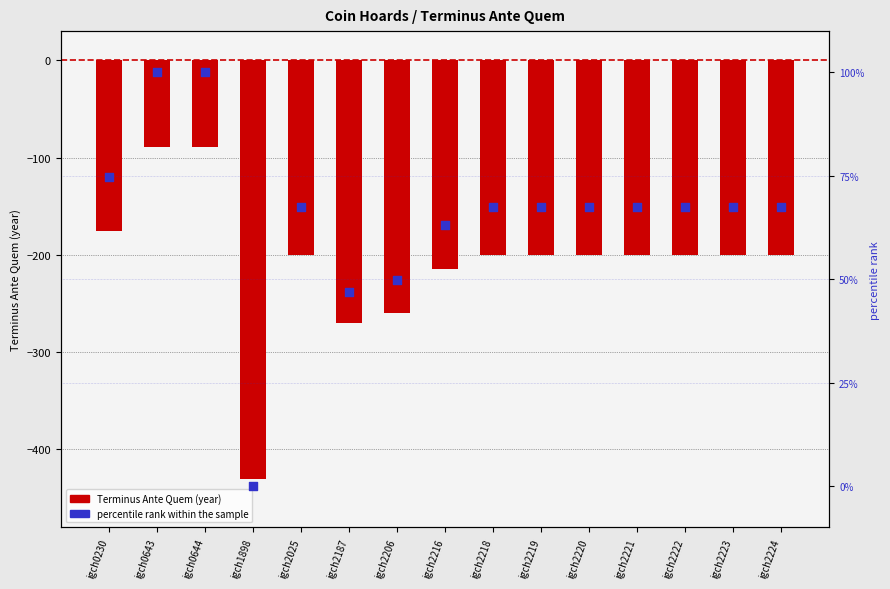

At which category is the sum across all series the highest?

igch0643